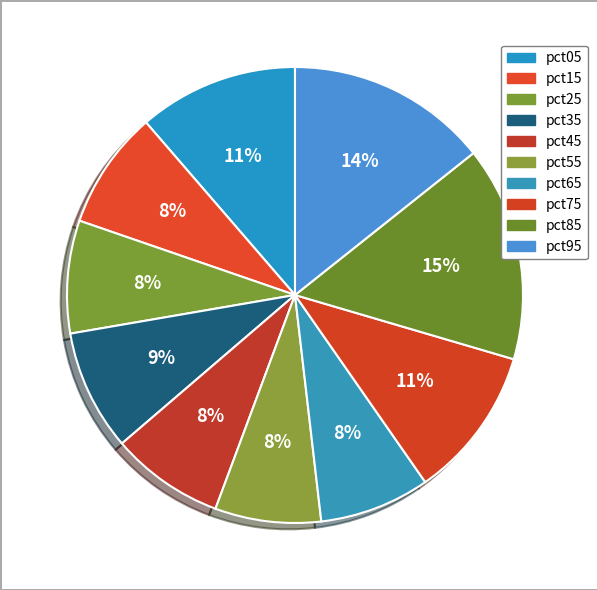

Is it true that pct95 is 14% of the pie?

True